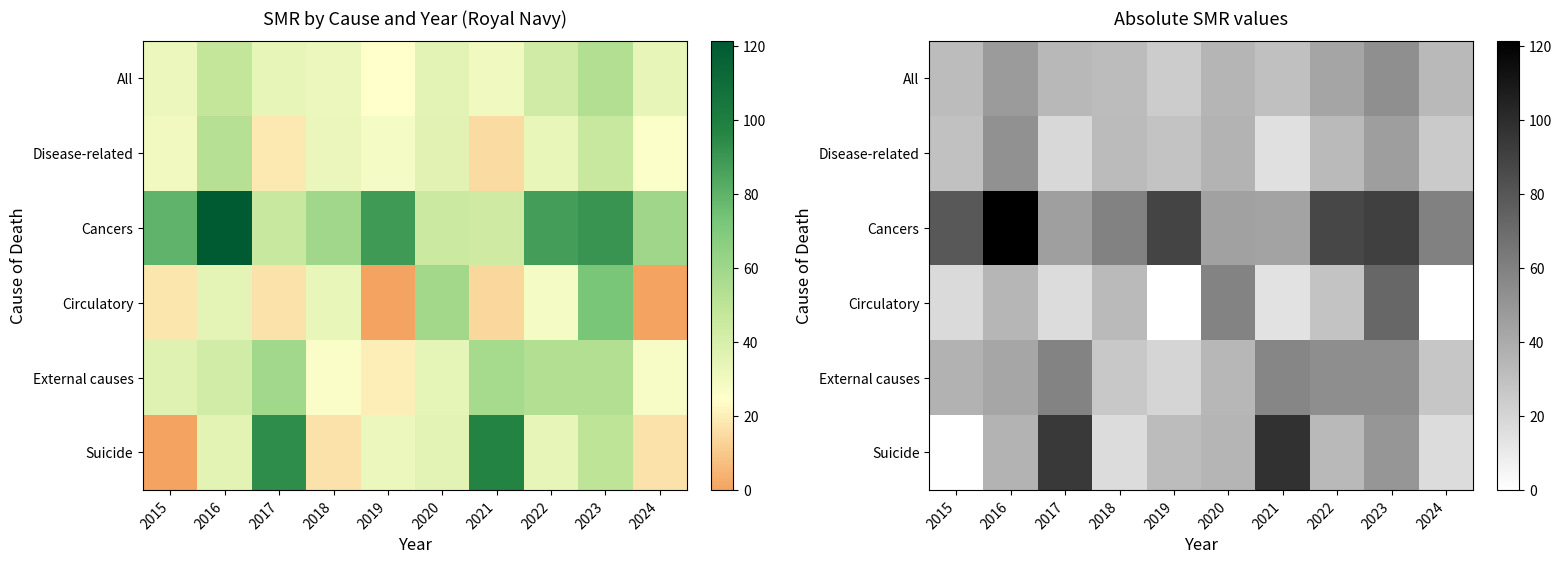

Where does the Disease-related series first go above 32?

2016